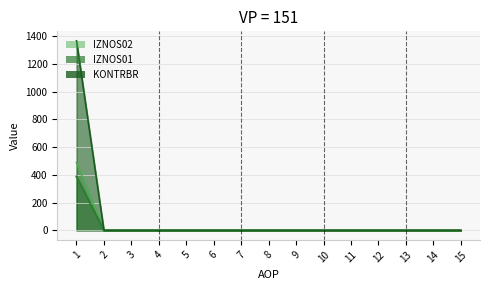

At 13, list the series in order from largest to smallest.

IZNOS01, IZNOS02, KONTRBR